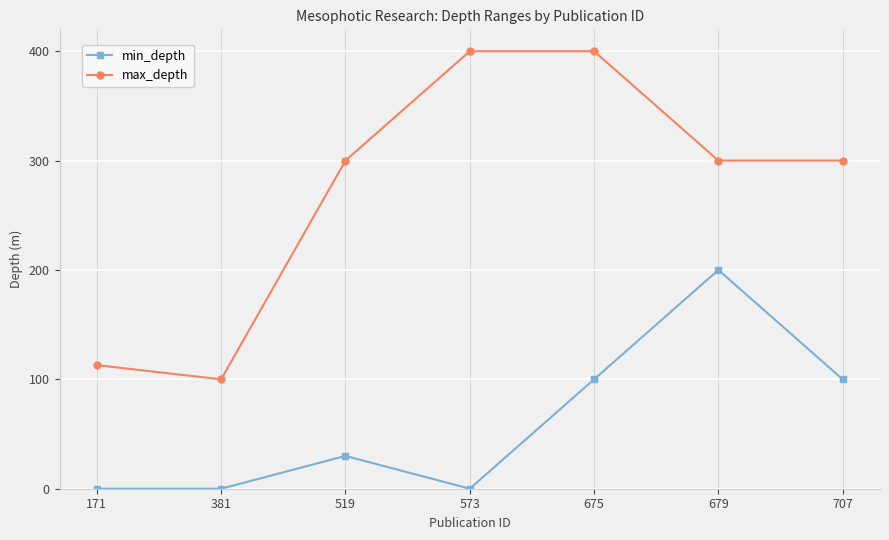

What is the lowest value of the max_depth series?

100